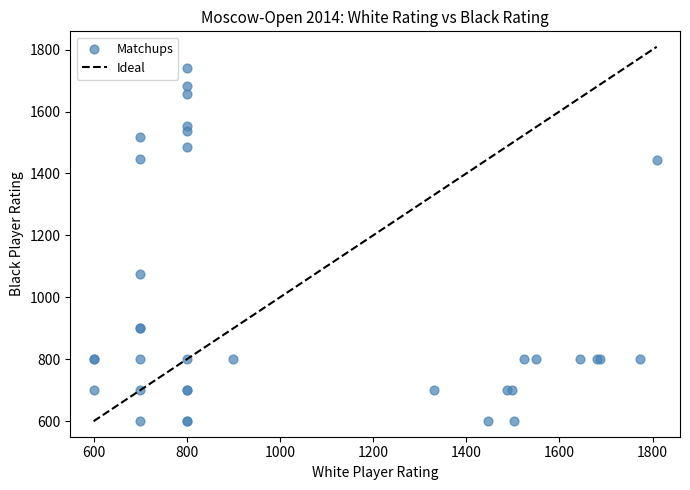

What Y value in the scatter plot is closest to 1170?

1075